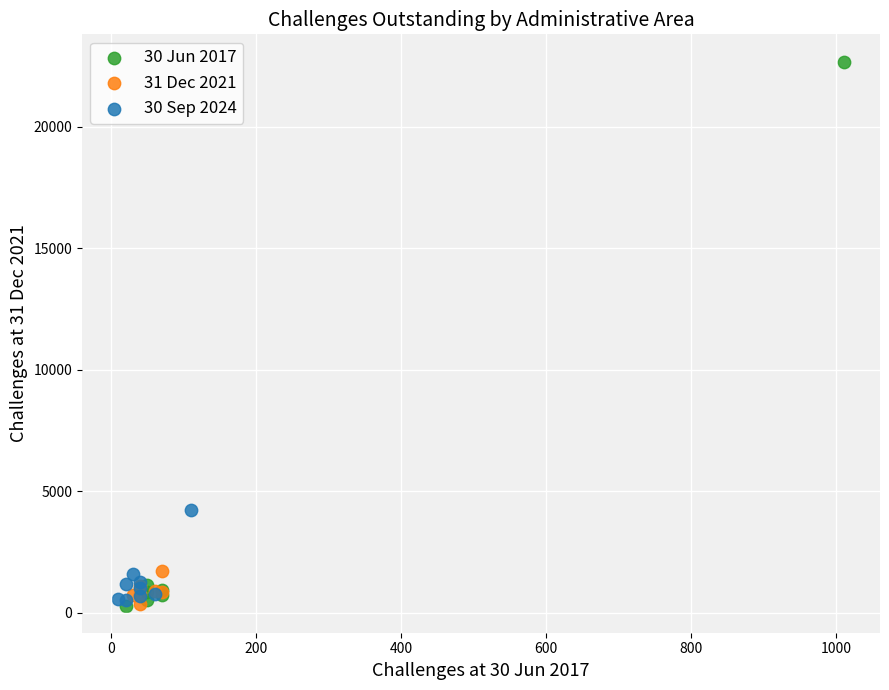

What are all the series names shown in the legend?

30 Jun 2017, 31 Dec 2021, 30 Sep 2024